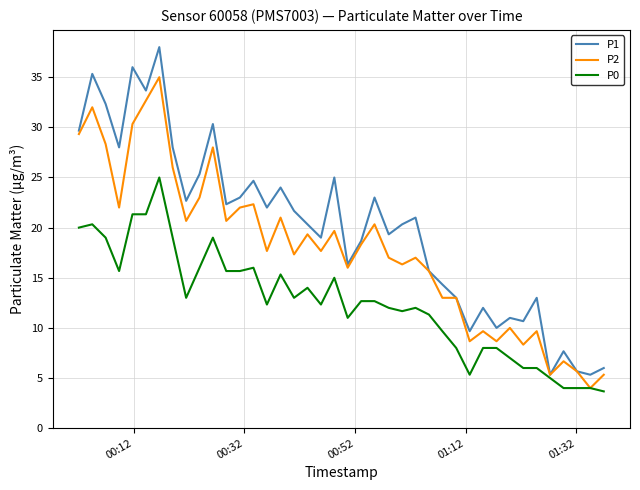

Which series has the largest total across all categories?

P1